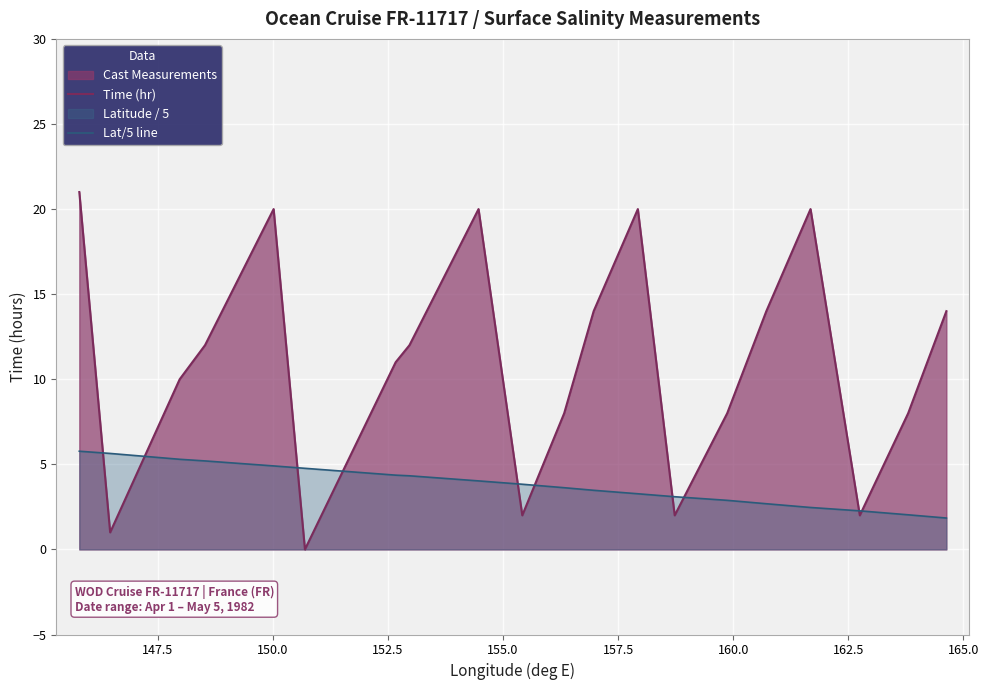

True or false: Lat/5 line and Time (hr) intersect in this chart.

True